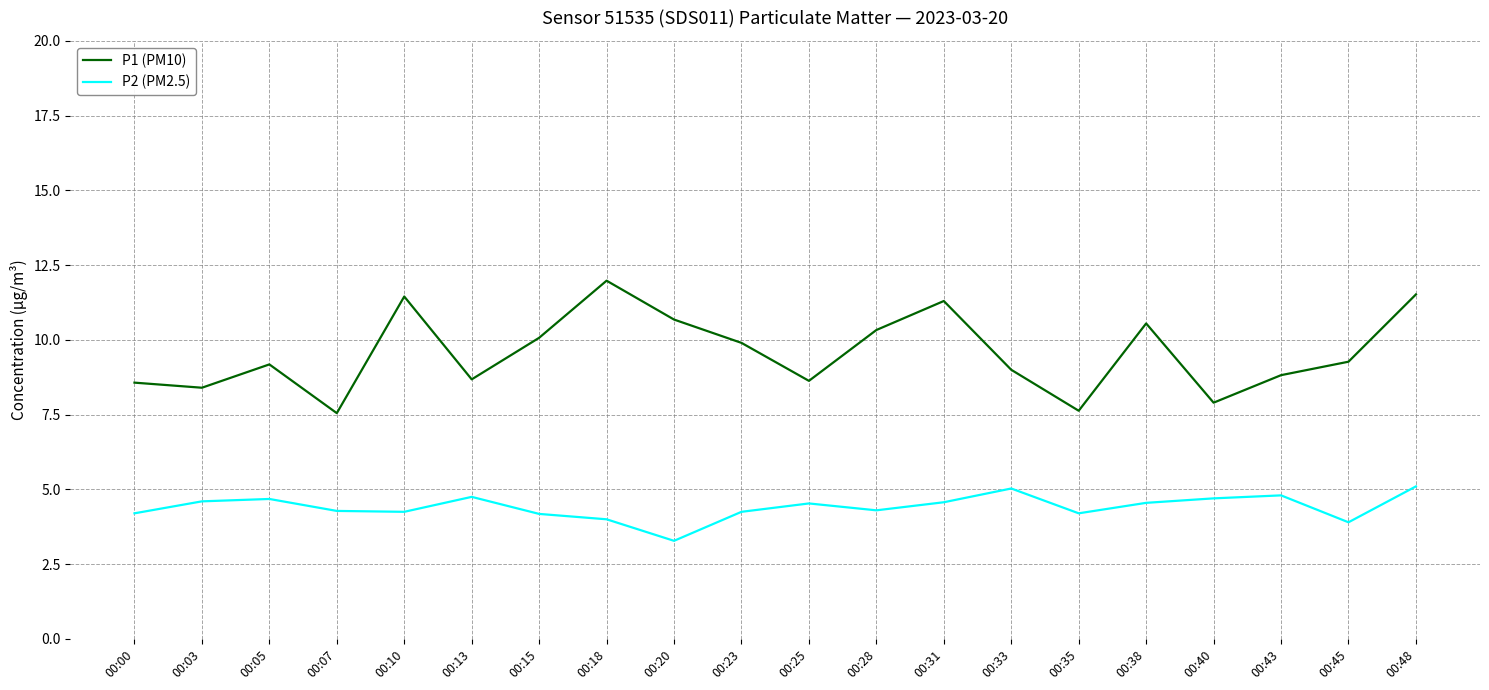

Is it true that P2 (PM2.5) equals 4.2 at 00:10?

True